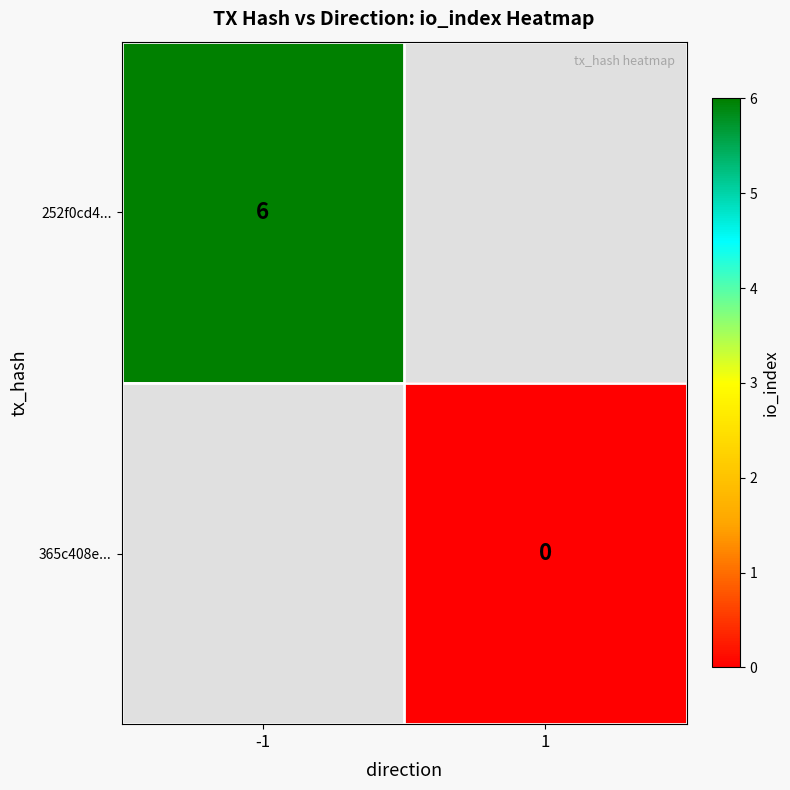

Which category has the lowest value across all series?

1